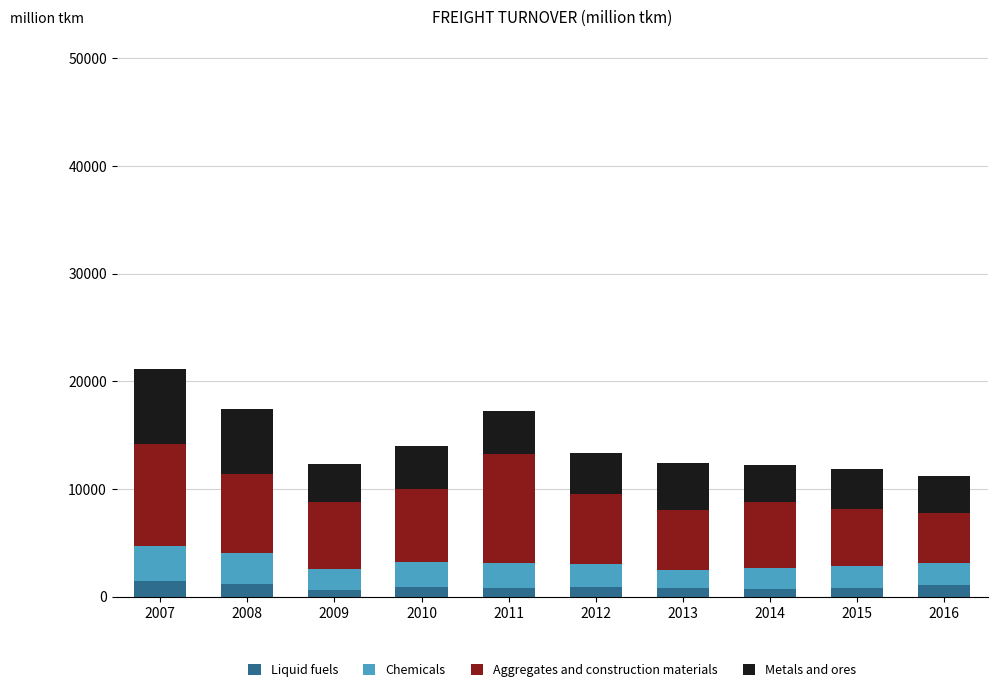

Count the number of categories in the chart.

10